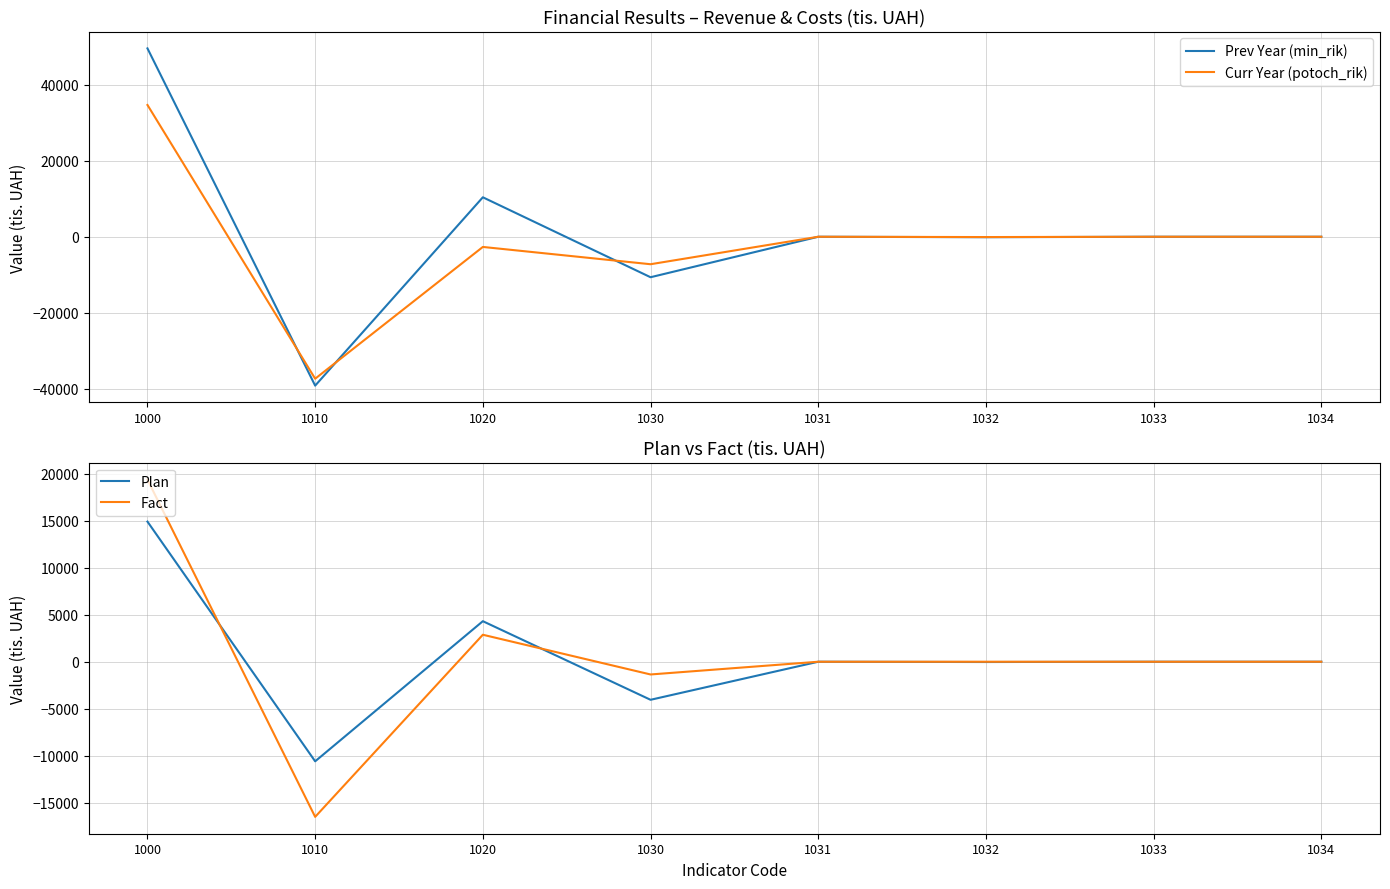

Which label corresponds to the largest value in the chart?

1000